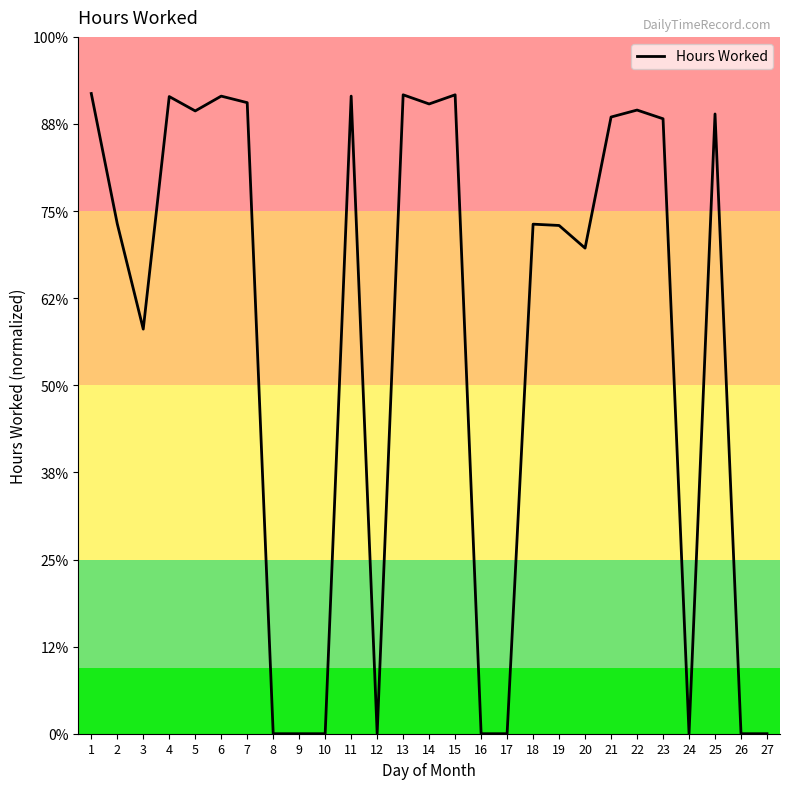

Which has a higher value, 5 or 17?

5